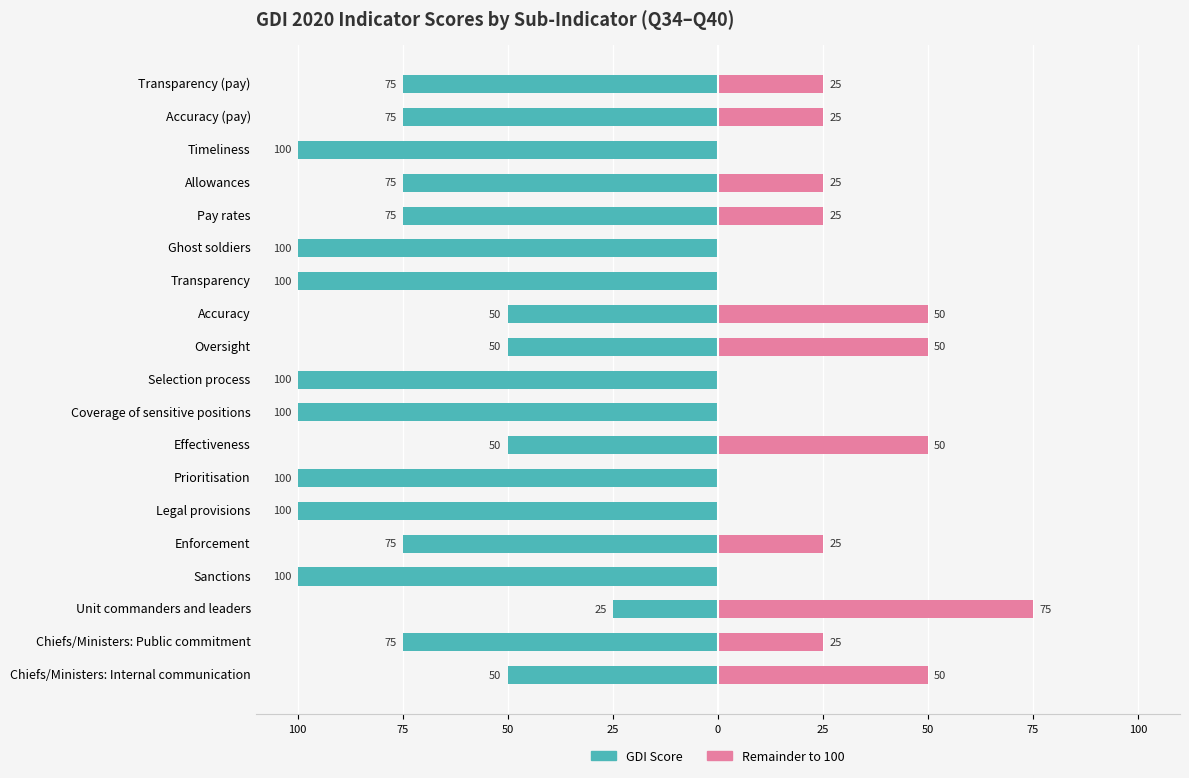

True or false: GDI Score (Left) has a value of -100 at Ghost soldiers.

True